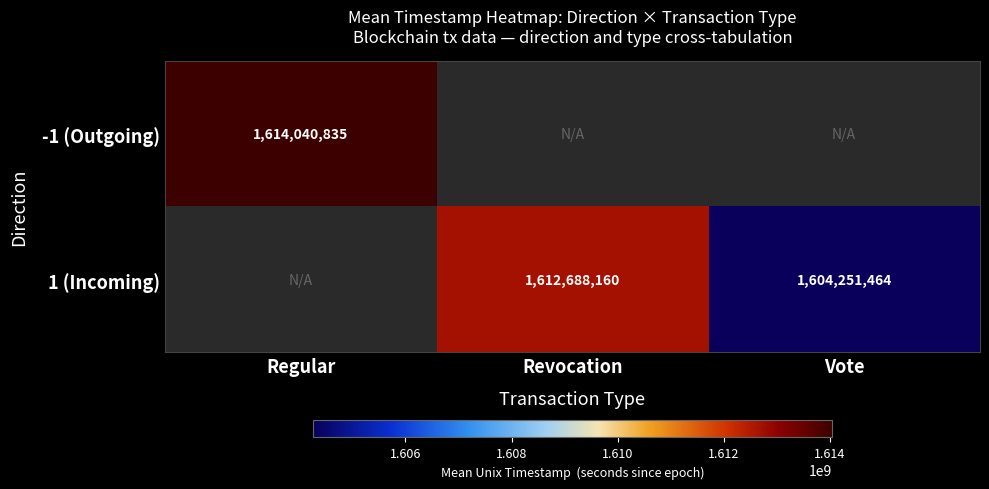

Is it true that 1 (Incoming) equals 899757950 at Vote?

False